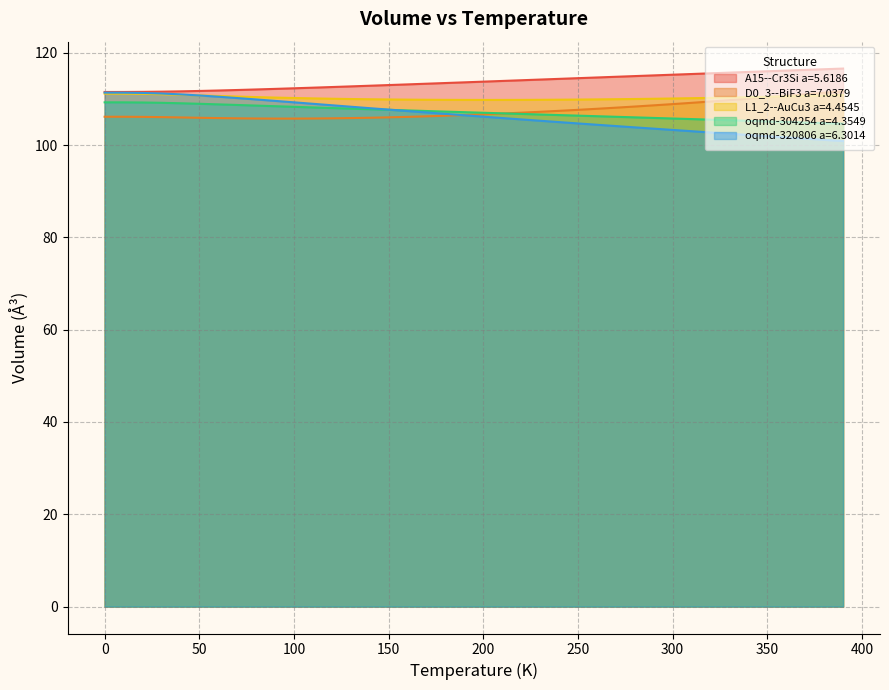

Reading right to left, transcribe all the data shown in this chart.

A15--Cr3Si a=5.6186: 390.0=116.6	380.0=116.4	370.0=116.3	360.0=116.1	350.0=116.0	340.0=115.8	330.0=115.7	320.0=115.5	310.0=115.4	300.0=115.2	290.0=115.1	280.0=114.9	270.0=114.8	260.0=114.6	250.0=114.5	240.0=114.3	230.0=114.2	220.0=114.0	210.0=113.9	200.0=113.7	190.0=113.6	180.0=113.4	170.0=113.3	160.0=113.1	150.0=113.0	140.0=112.9	130.0=112.7	120.0=112.6	110.0=112.4	100.0=112.3	90.0=112.2	80.0=112.1	70.0=111.9	60.0=111.8	50.0=111.7	40.0=111.6	30.0=111.6	20.0=111.5	10.0=111.5	0.0=111.5
D0_3--BiF3 a=7.0379: 390.0=111.7	380.0=111.3	370.0=111.0	360.0=110.7	350.0=110.4	340.0=110.0	330.0=109.7	320.0=109.4	310.0=109.2	300.0=108.9	290.0=108.6	280.0=108.4	270.0=108.1	260.0=107.9	250.0=107.6	240.0=107.4	230.0=107.2	220.0=107.0	210.0=106.8	200.0=106.7	190.0=106.5	180.0=106.4	170.0=106.2	160.0=106.1	150.0=106.0	140.0=105.9	130.0=105.8	120.0=105.8	110.0=105.8	100.0=105.7	90.0=105.7	80.0=105.8	70.0=105.8	60.0=105.8	50.0=105.9	40.0=106.0	30.0=106.1	20.0=106.1	10.0=106.1	0.0=106.1
L1_2--AuCu3 a=4.4545: 390.0=110.8	380.0=110.7	370.0=110.6	360.0=110.5	350.0=110.5	340.0=110.4	330.0=110.3	320.0=110.2	310.0=110.2	300.0=110.1	290.0=110.0	280.0=110.0	270.0=109.9	260.0=109.9	250.0=109.9	240.0=109.8	230.0=109.8	220.0=109.8	210.0=109.8	200.0=109.8	190.0=109.8	180.0=109.8	170.0=109.8	160.0=109.8	150.0=109.9	140.0=109.9	130.0=110.0	120.0=110.0	110.0=110.1	100.0=110.2	90.0=110.3	80.0=110.4	70.0=110.5	60.0=110.6	50.0=110.8	40.0=110.9	30.0=111.0	20.0=111.1	10.0=111.1	0.0=111.1
oqmd-304254 a=4.3549: 390.0=104.6	380.0=104.8	370.0=104.9	360.0=105.0	350.0=105.1	340.0=105.3	330.0=105.4	320.0=105.5	310.0=105.6	300.0=105.8	290.0=105.9	280.0=106.0	270.0=106.1	260.0=106.3	250.0=106.4	240.0=106.5	230.0=106.6	220.0=106.8	210.0=106.9	200.0=107.0	190.0=107.1	180.0=107.3	170.0=107.4	160.0=107.5	150.0=107.6	140.0=107.8	130.0=107.9	120.0=108.0	110.0=108.2	100.0=108.3	90.0=108.4	80.0=108.6	70.0=108.7	60.0=108.8	50.0=108.9	40.0=109.1	30.0=109.2	20.0=109.2	10.0=109.3	0.0=109.3
oqmd-320806 a=6.3014: 390.0=100.9	380.0=101.1	370.0=101.4	360.0=101.7	350.0=101.9	340.0=102.2	330.0=102.5	320.0=102.7	310.0=103.0	300.0=103.3	290.0=103.6	280.0=103.8	270.0=104.1	260.0=104.4	250.0=104.7	240.0=105.0	230.0=105.3	220.0=105.6	210.0=105.9	200.0=106.2	190.0=106.5	180.0=106.8	170.0=107.1	160.0=107.4	150.0=107.7	140.0=108.0	130.0=108.3	120.0=108.6	110.0=108.9	100.0=109.3	90.0=109.6	80.0=109.9	70.0=110.2	60.0=110.5	50.0=110.8	40.0=111.0	30.0=111.2	20.0=111.3	10.0=111.3	0.0=111.4